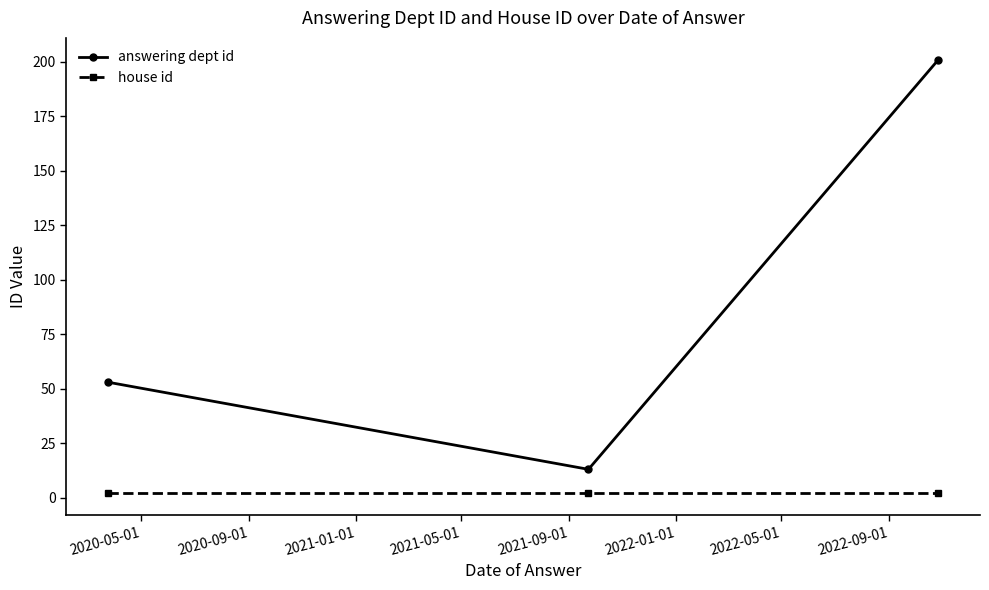

What is the maximum value for answering dept id?

201